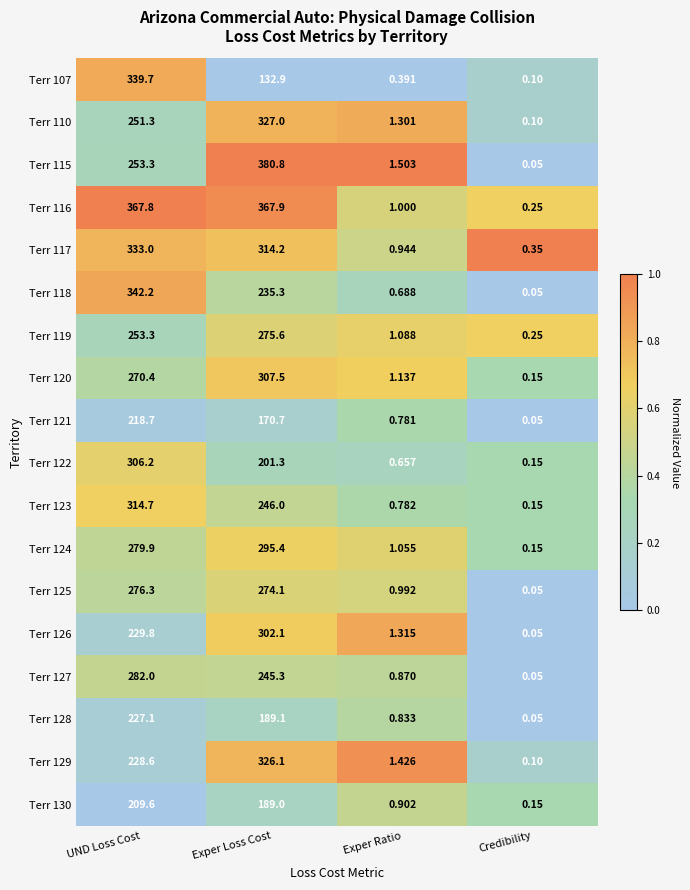

At which category is the sum across all series the highest?

UND Loss Cost